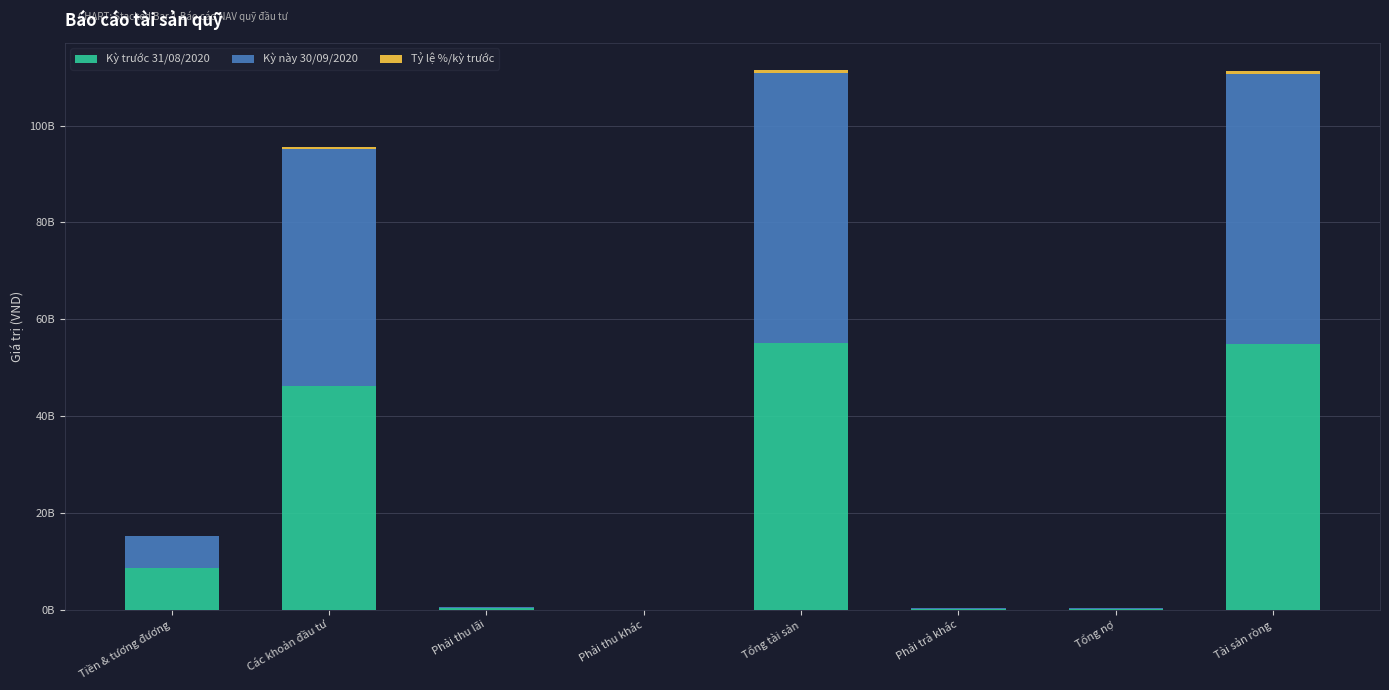

Are the bars grouped side by side (vs. stacked)?

No